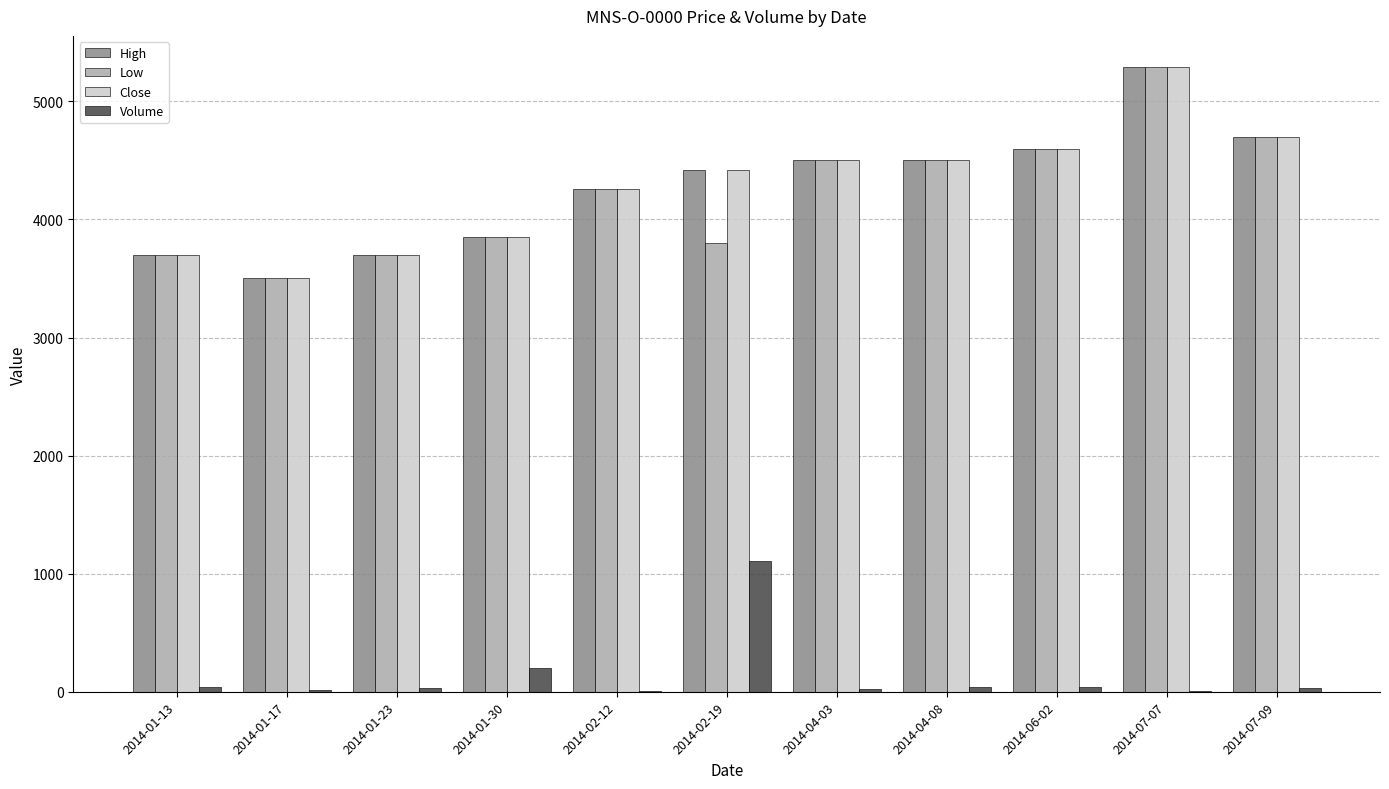

What is the sum of the Close values at 2014-07-07 and 2014-01-13?

8990